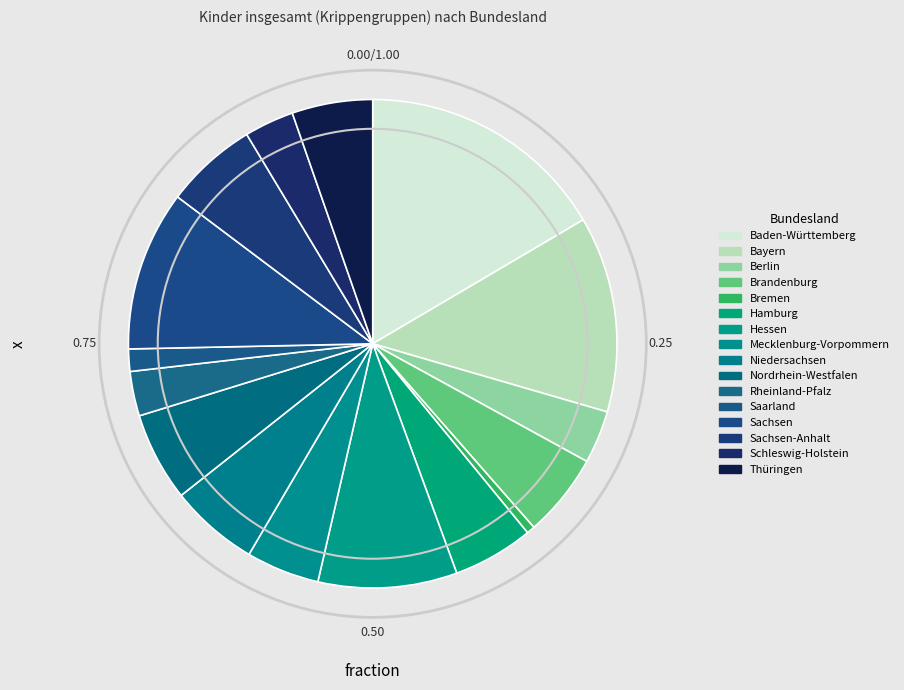

Is it true that Bremen is 9% of the pie?

False